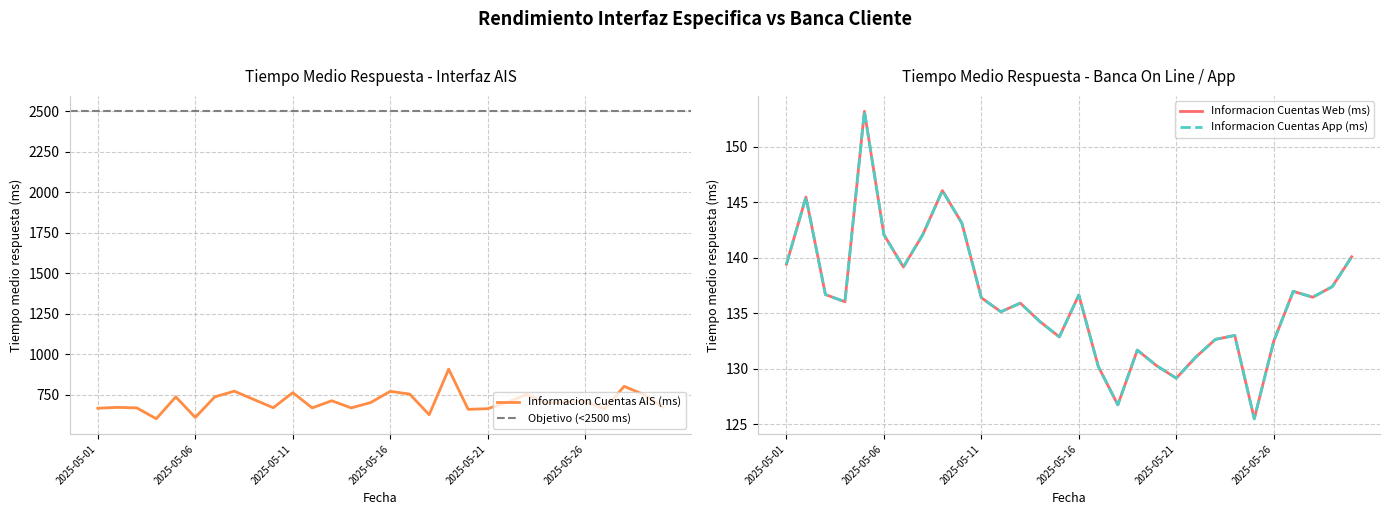

What is the highest value of the Informacion Cuentas App (ms) series?

153.2